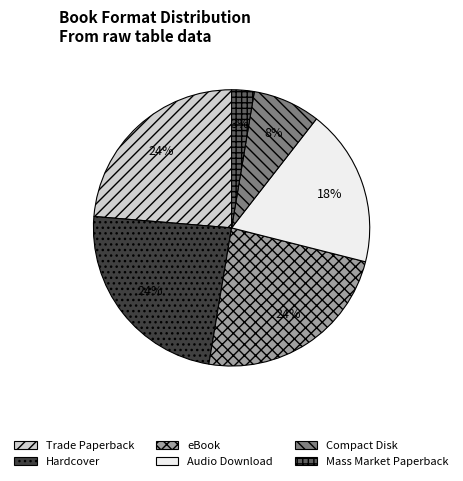

Do Mass Market Paperback and Compact Disk together represent more than half of the pie?

No